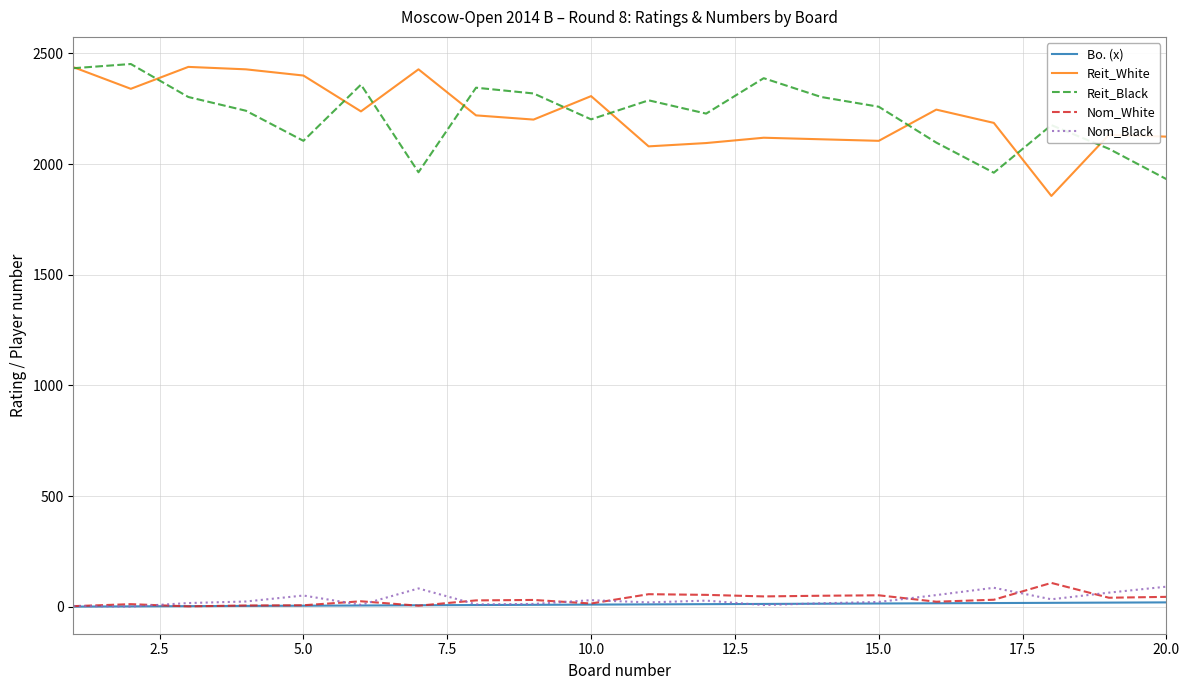

True or false: Reit_Black and Bo. (x) cross at least once.

False